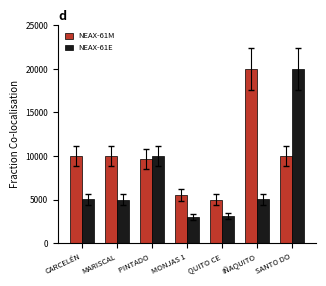

At which category is the sum across all series the highest?

SANTO DO